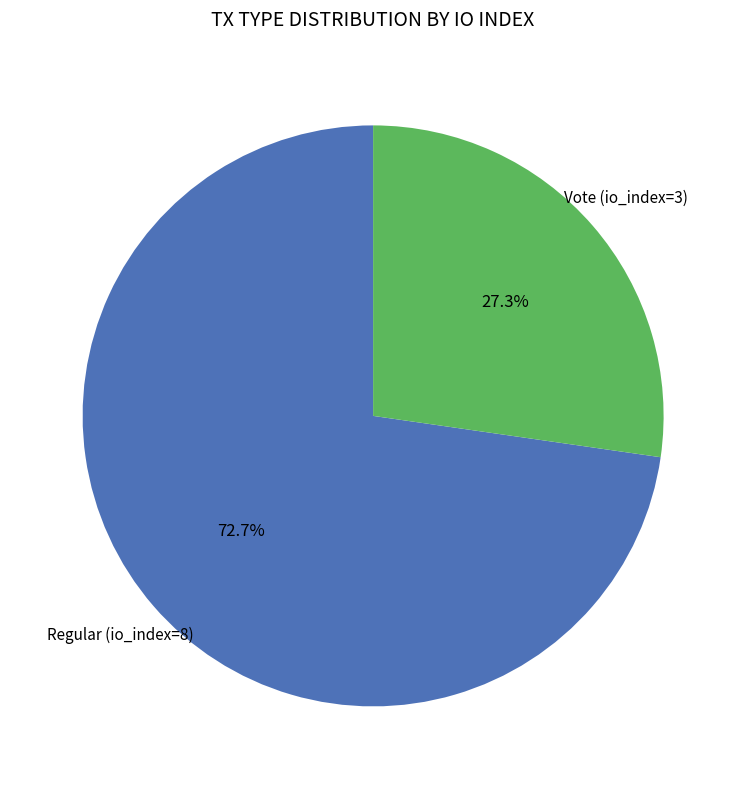

To the nearest percent, what is the average slice percentage?

50%